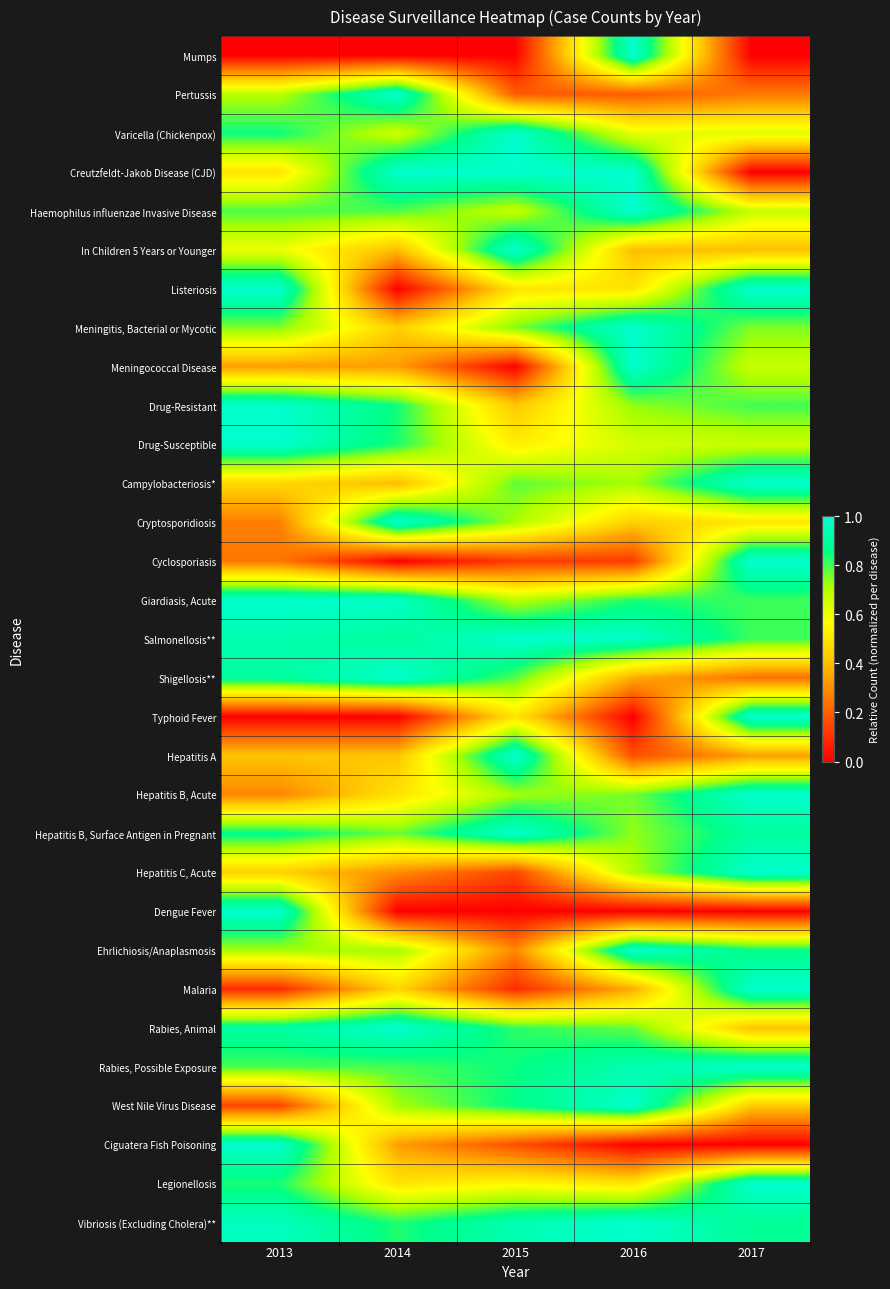

List the series in order of their peak value, highest first.

Mumps, Pertussis, Varicella (Chickenpox), Creutzfeldt-Jakob Disease (CJD), Haemophilus influenzae Invasive Disease, In Children 5 Years or Younger, Listeriosis, Meningitis, Bacterial or Mycotic, Meningococcal Disease, Drug-Resistant, Drug-Susceptible, Campylobacteriosis*, Cryptosporidiosis, Cyclosporiasis, Giardiasis, Acute, Salmonellosis**, Shigellosis**, Typhoid Fever, Hepatitis A, Hepatitis B, Acute, Hepatitis B, Surface Antigen in Pregnant, Hepatitis C, Acute, Dengue Fever, Ehrlichiosis/Anaplasmosis, Malaria, Rabies, Animal, Rabies, Possible Exposure, West Nile Virus Disease, Ciguatera Fish Poisoning, Legionellosis, Vibriosis (Excluding Cholera)**